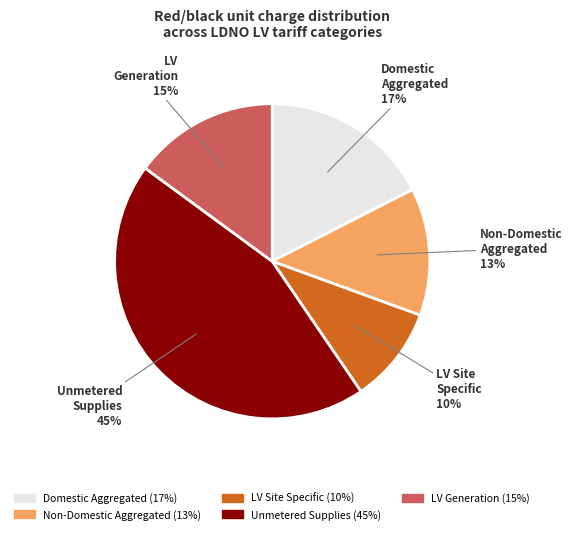

Is there any slice that represents more than half of the pie?

No